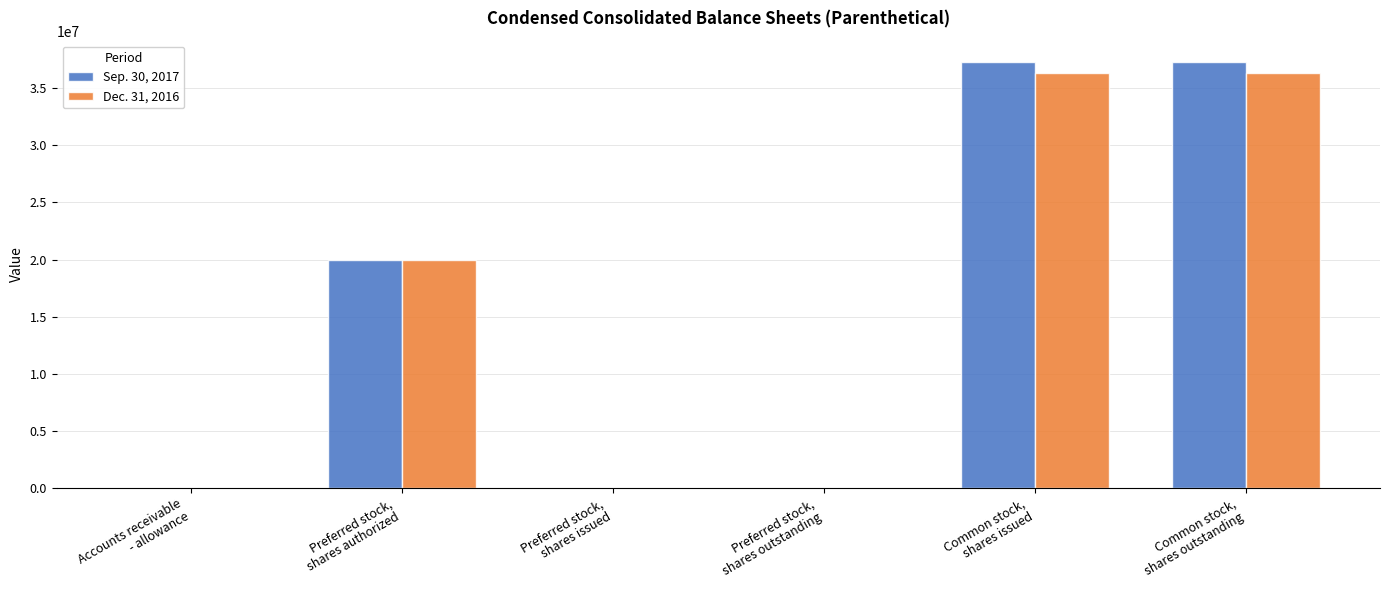

How many data points does each series have?

6